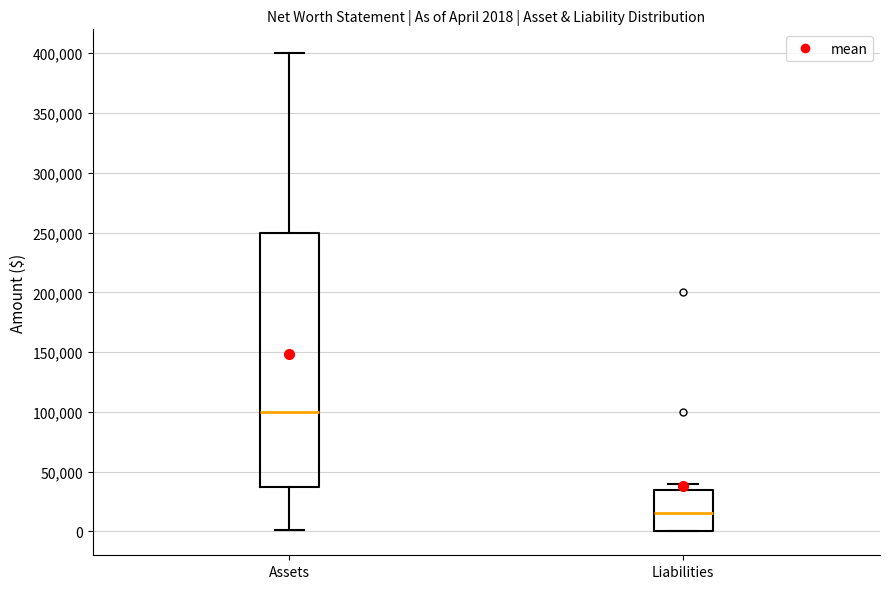

Which box is the tallest, from its lower edge to its upper edge?

Assets